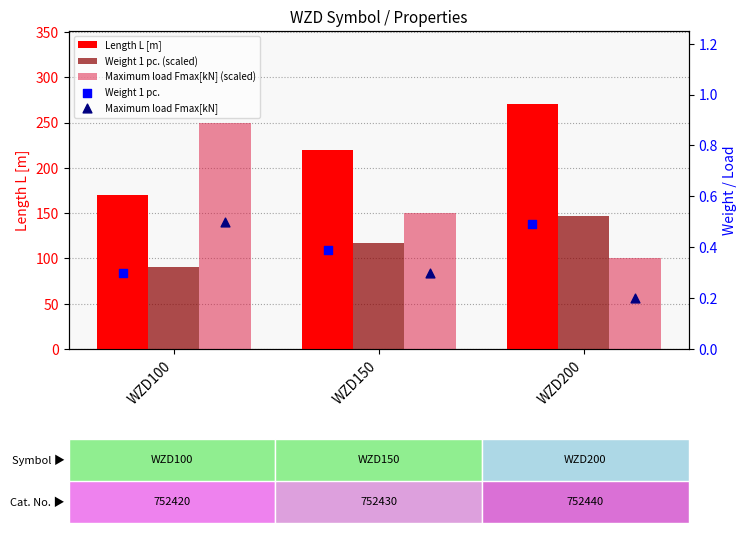

Which series has the largest total across all categories?

Length L [m]